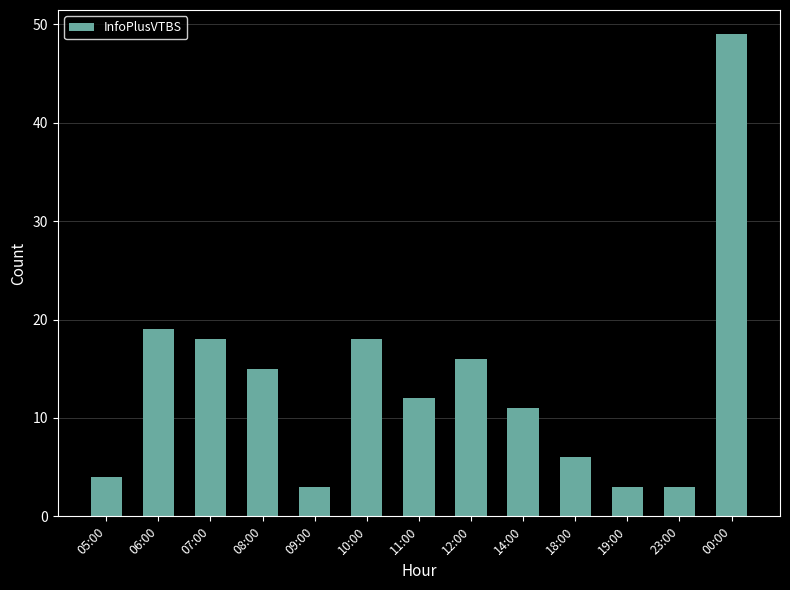

Does the chart contain stacked bars?

No